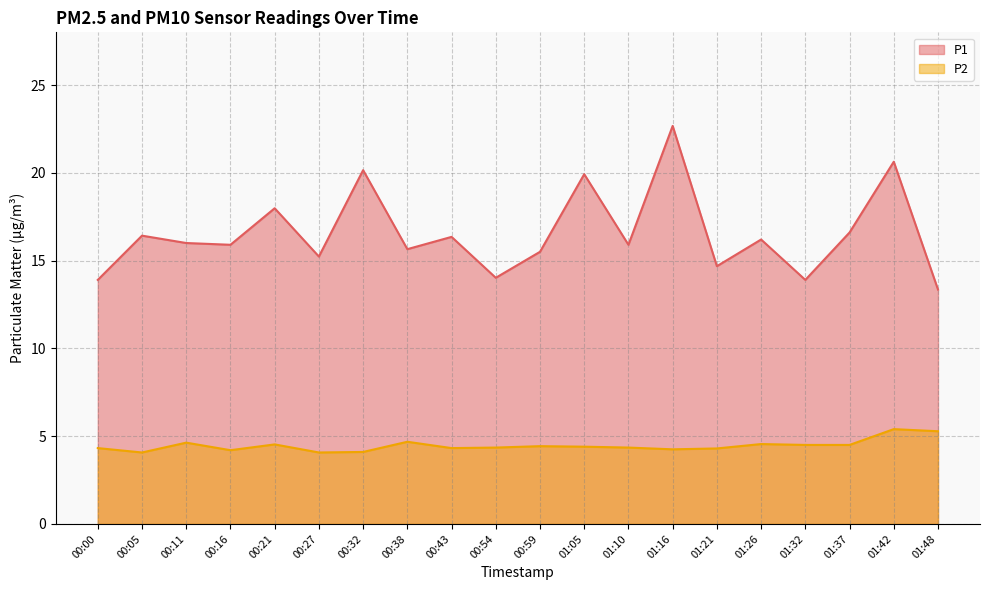

True or false: P2 has more than 1 points higher than both neighbors.

True